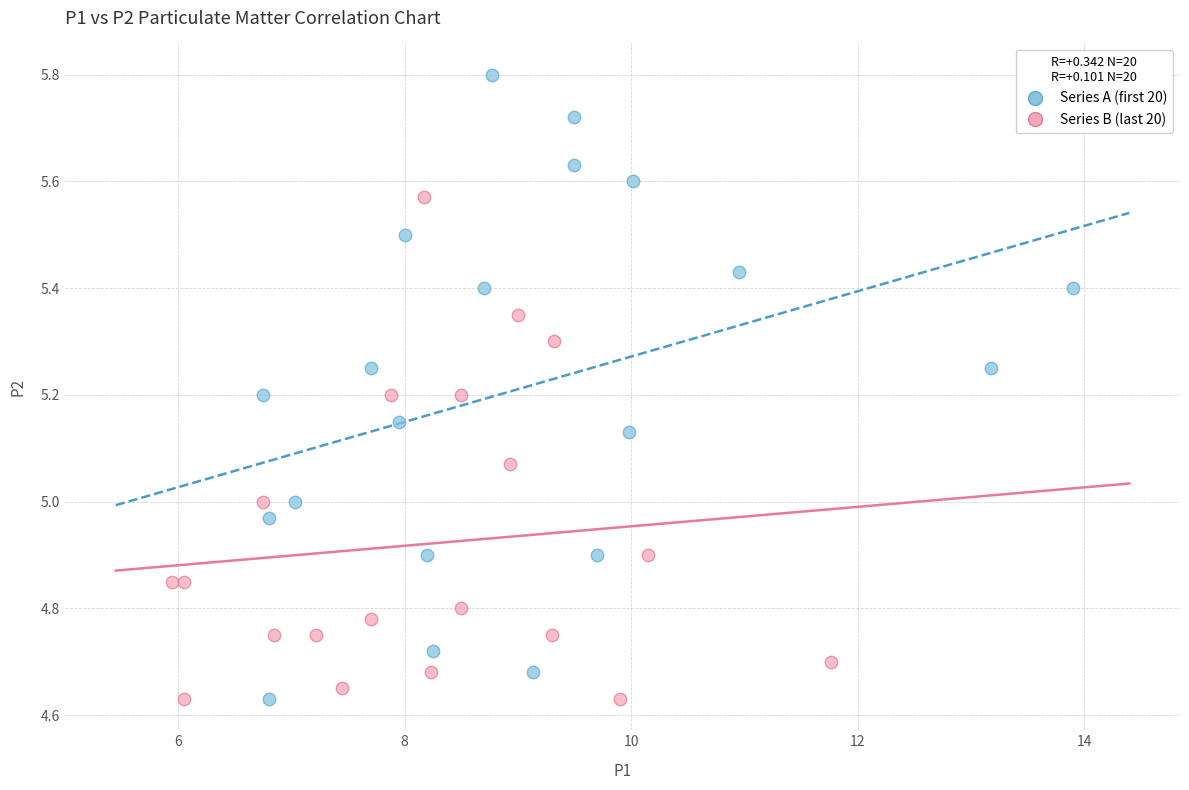

Which series contains the highest Y value?

Series A (first 20)